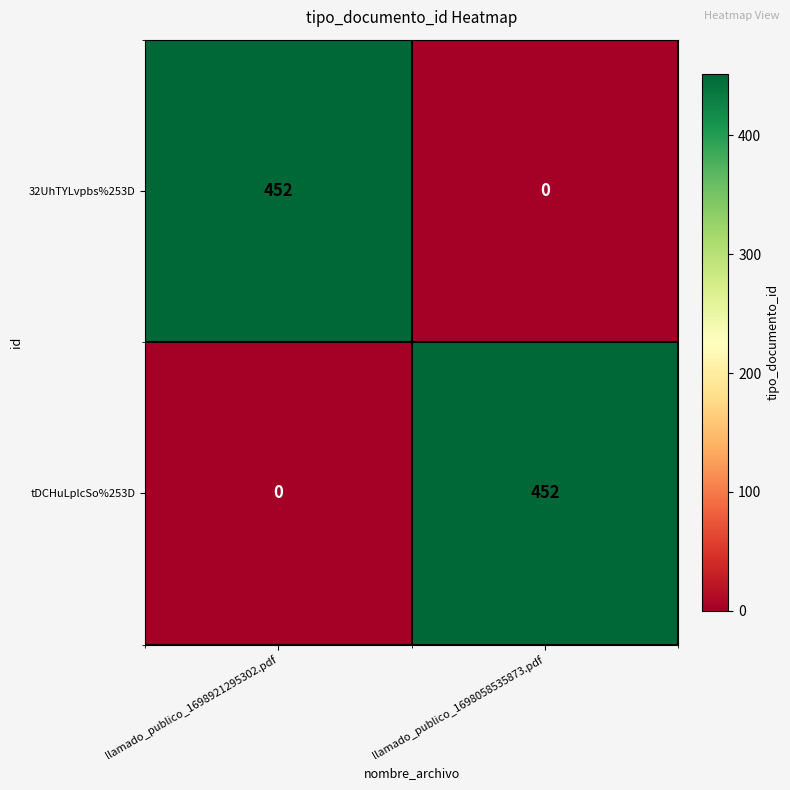

What is the difference between the highest and lowest values at llamado_publico_1698058535873.pdf?

452